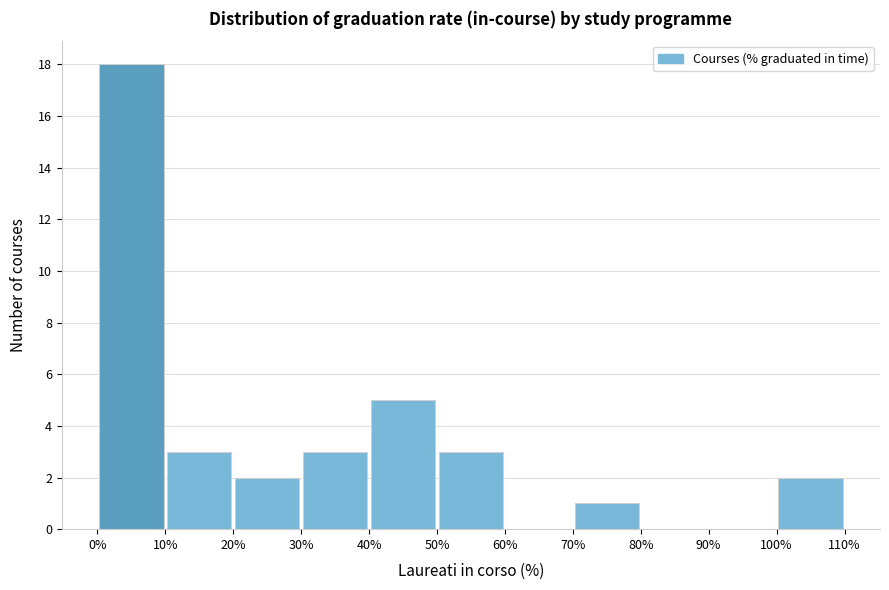

Reading left to right, list every bar in this chart as the range it spans on the x-axis followed by its height. The values are not printed on the chart, so give them approximately, as read against the axis.

0% to 10%: 18
10% to 20%: 3
20% to 30%: 2
30% to 40%: 3
40% to 50%: 5
50% to 60%: 3
60% to 70%: 0
70% to 80%: 1
80% to 90%: 0
90% to 100%: 0
100% to 110%: 2